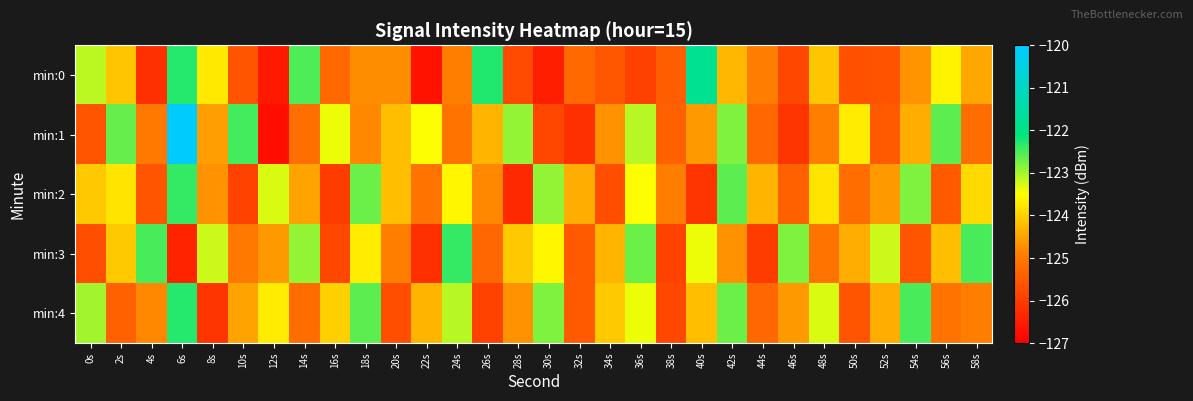

Which series has the largest range (max minus min)?

min:1